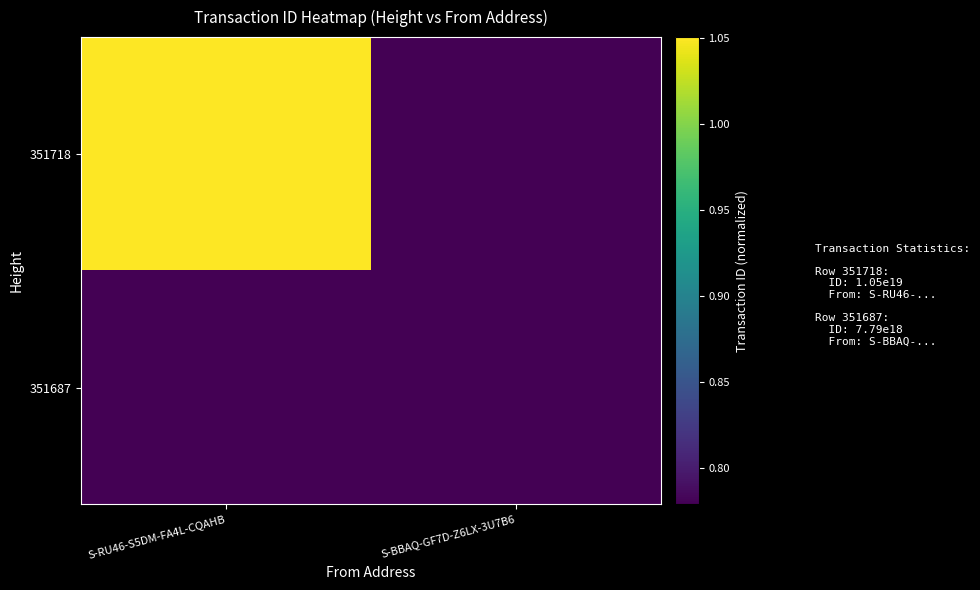

Between S-RU46-S5DM-FA4L-CQAHB and S-BBAQ-GF7D-Z6LX-3U7B6, which series saw the biggest shift?

351718